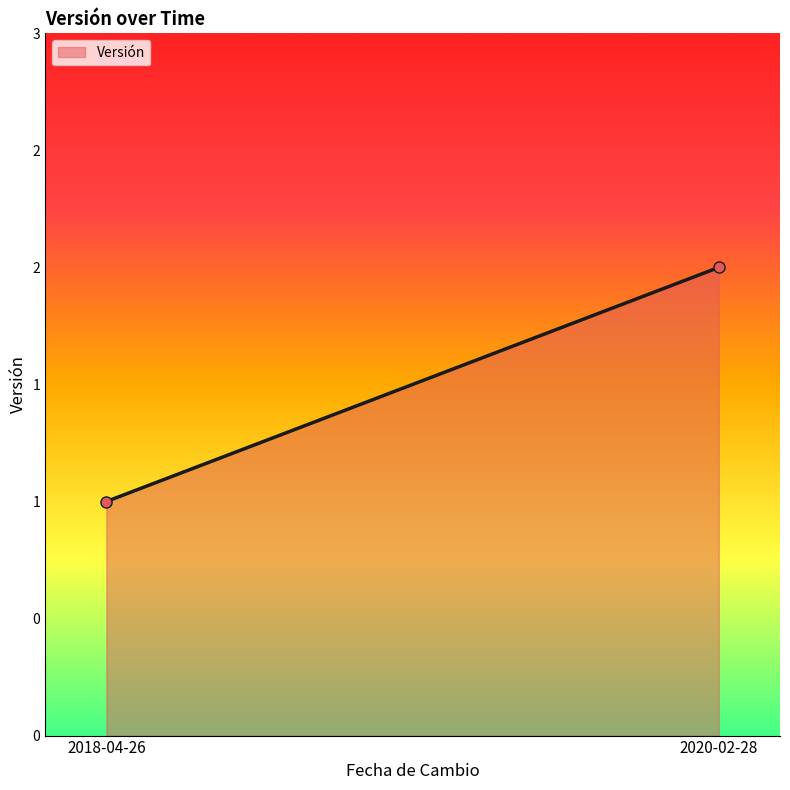

What is the label of the 1st point from the right?

2020-02-28